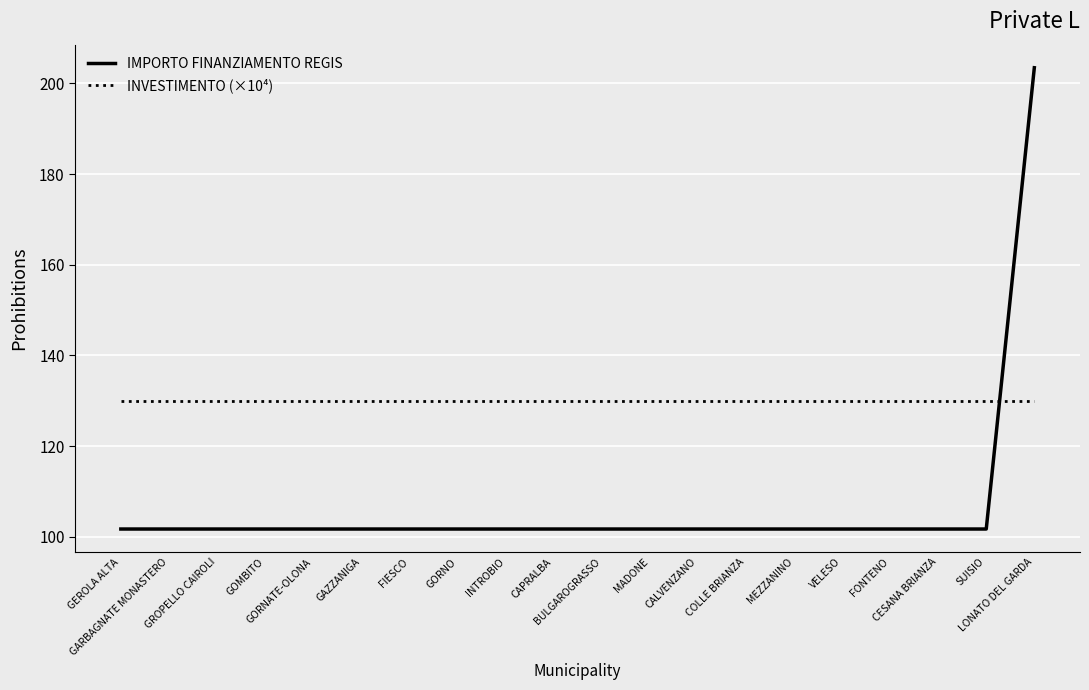

Which has a higher value, COLLE BRIANZA or LONATO DEL GARDA?

LONATO DEL GARDA